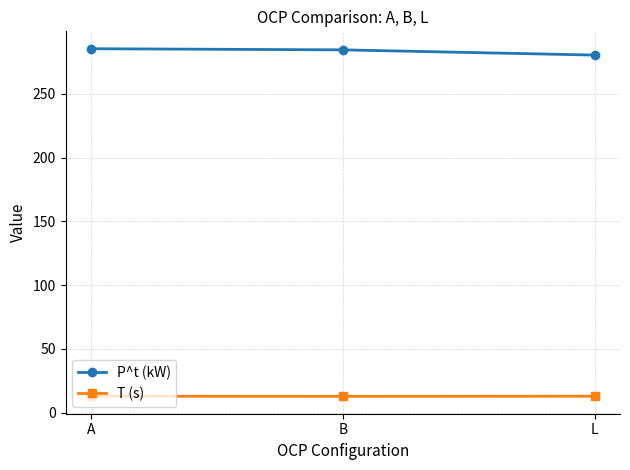

The T (s) series shows 12.8 at L. True or false?

True